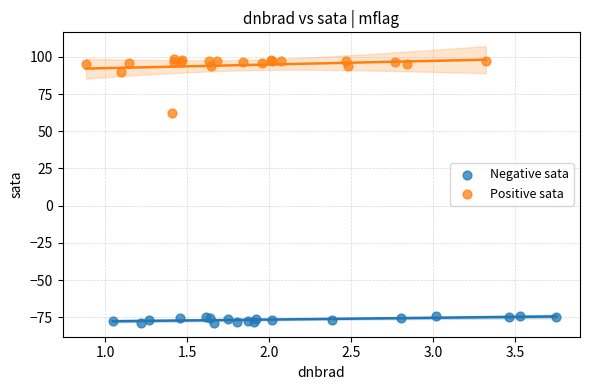

Which series contains the highest Y value?

Positive sata